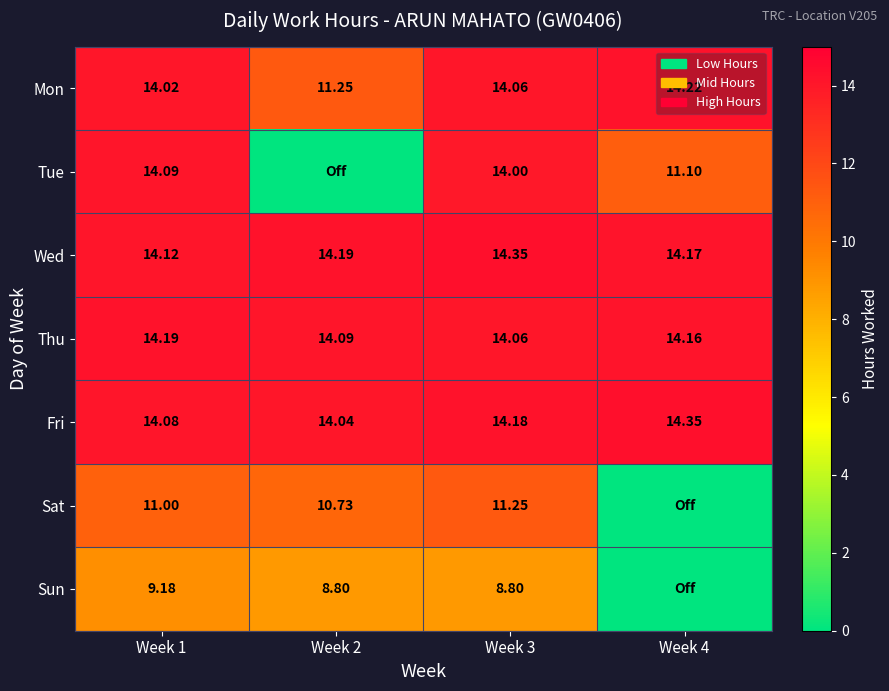

At how many categories does at least one series exceed 1?

4